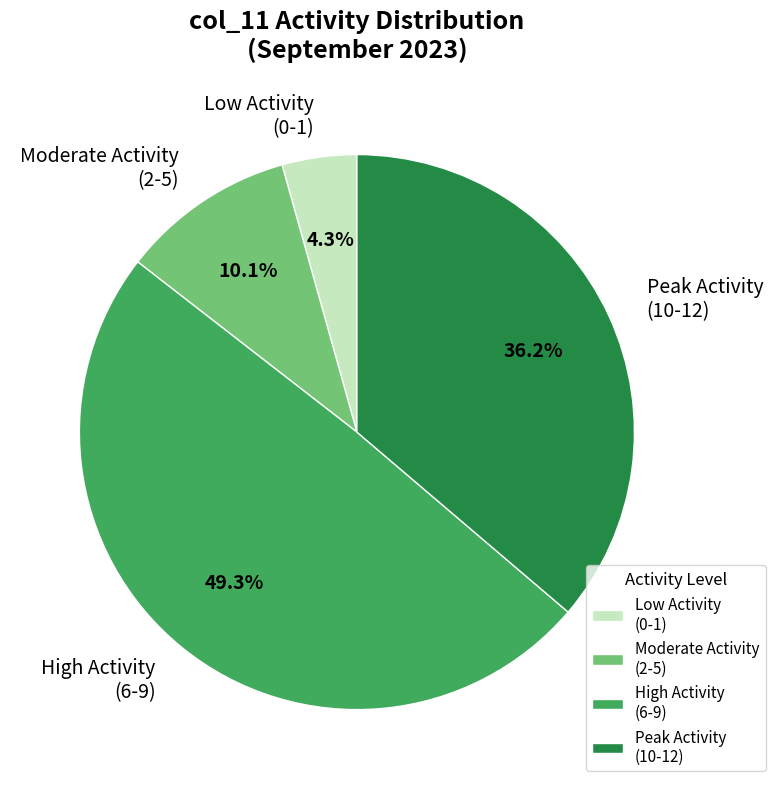

Is there a majority slice in this chart?

No